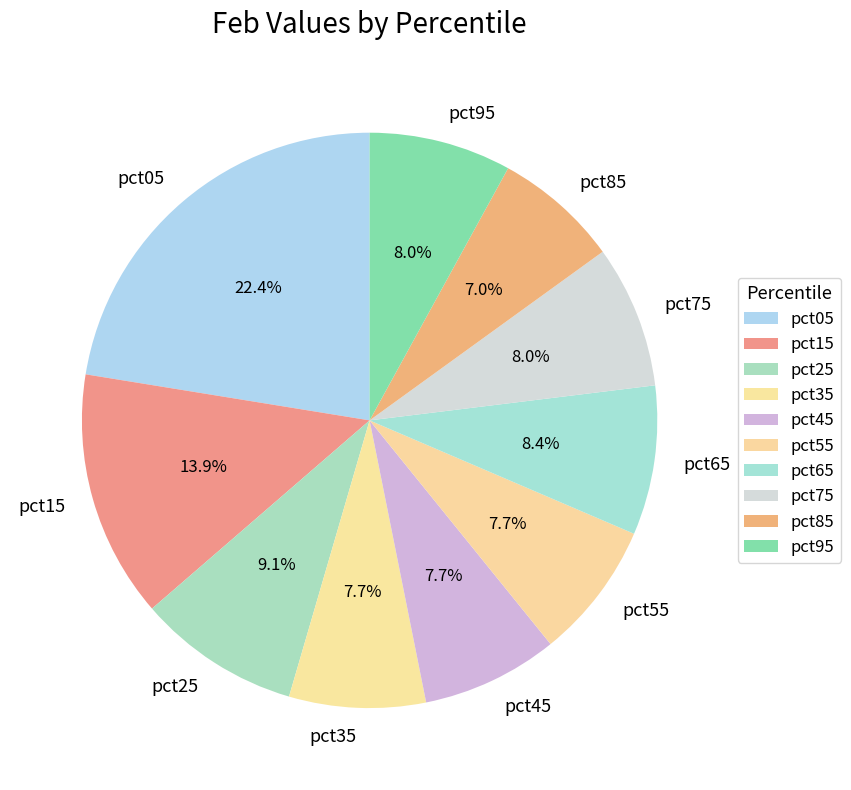

Is it true that pct65 is 8% of the pie?

True